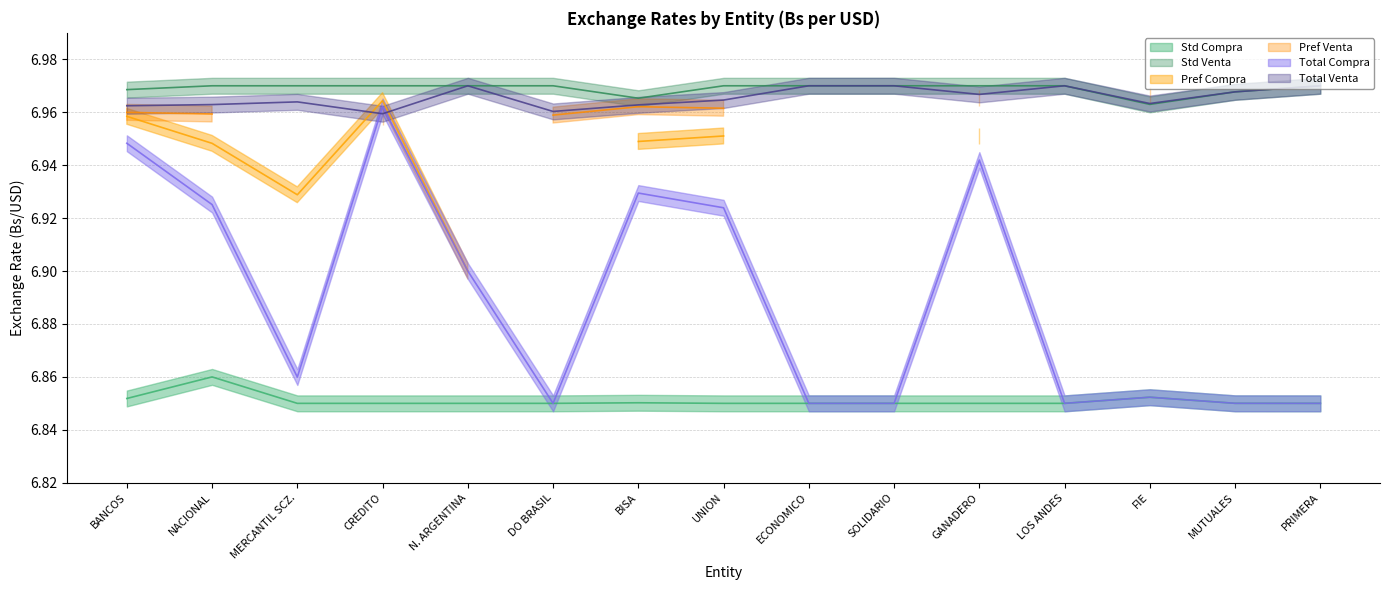

Where is the first local maximum for Total Venta?

MERCANTIL SCZ.